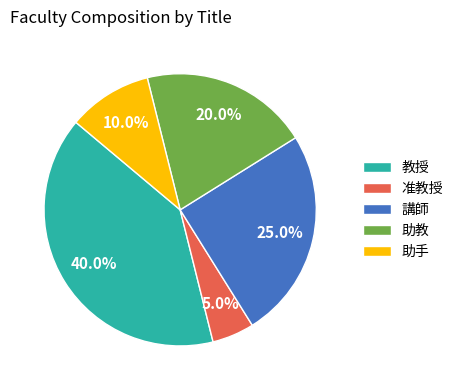

Between 教授 and 助手, which is larger?

教授